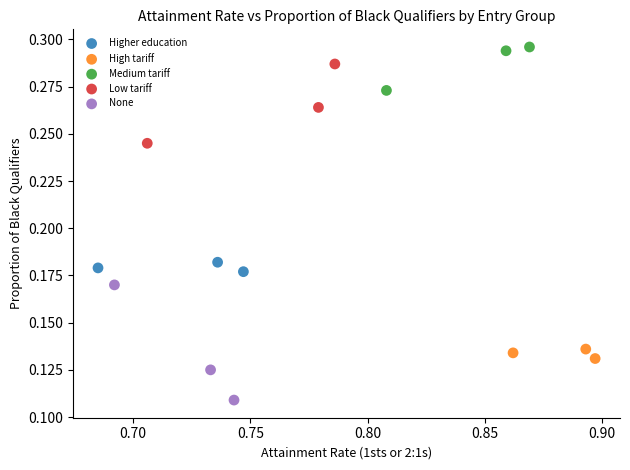

Which series has the widest spread of Y values?

None